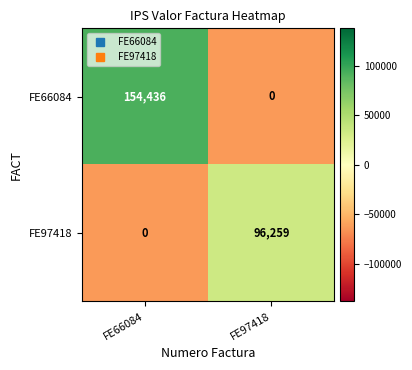

How many categories are shown in the chart?

2